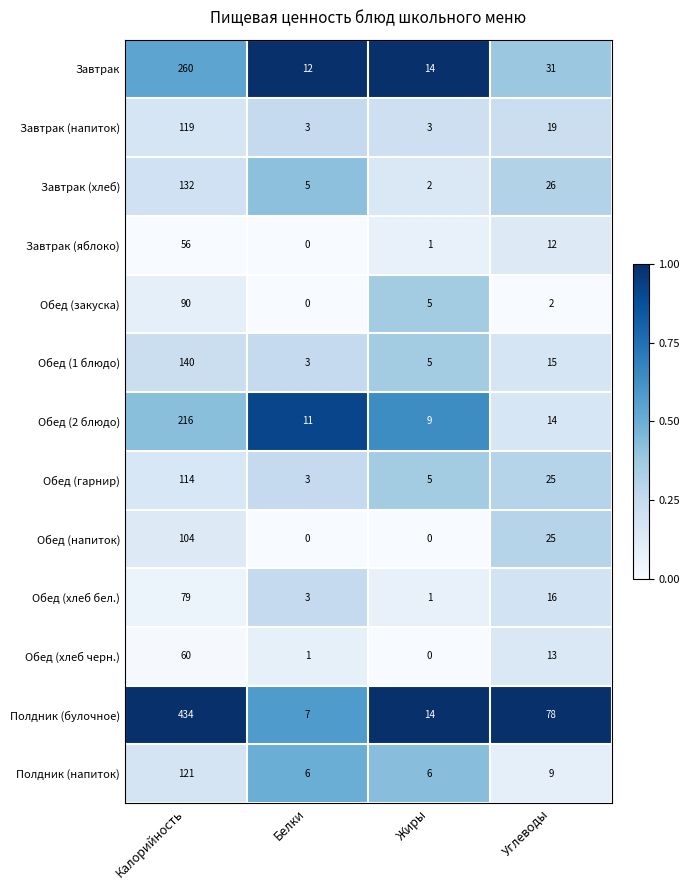

The value of Обед (хлеб черн.) at Калорийность is 81. True or false?

False